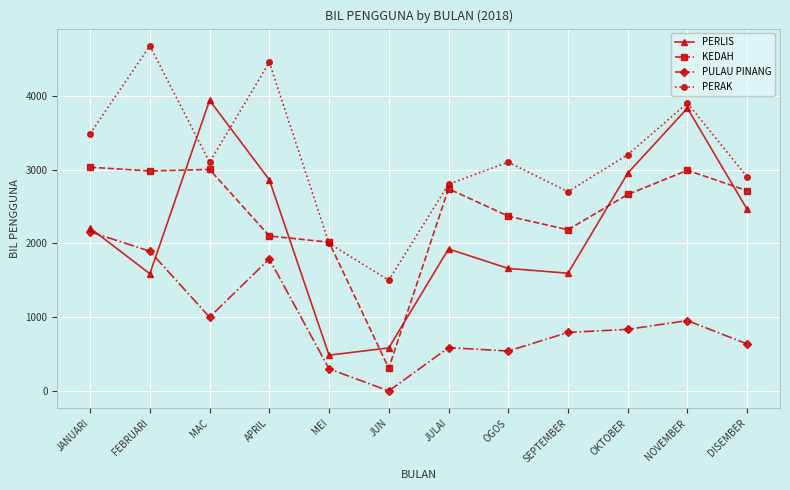

What is the difference between the PULAU PINANG values at MAC and JULAI?

413